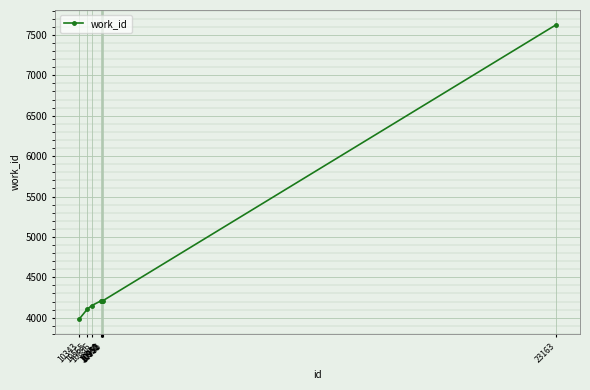

Reading left to right, what are all the values shown in this chart?

10343=3981	10565=4107	10686=4151	10940=4211	10950=4211	10951=4211	10952=4211	10985=4211	23163=7626